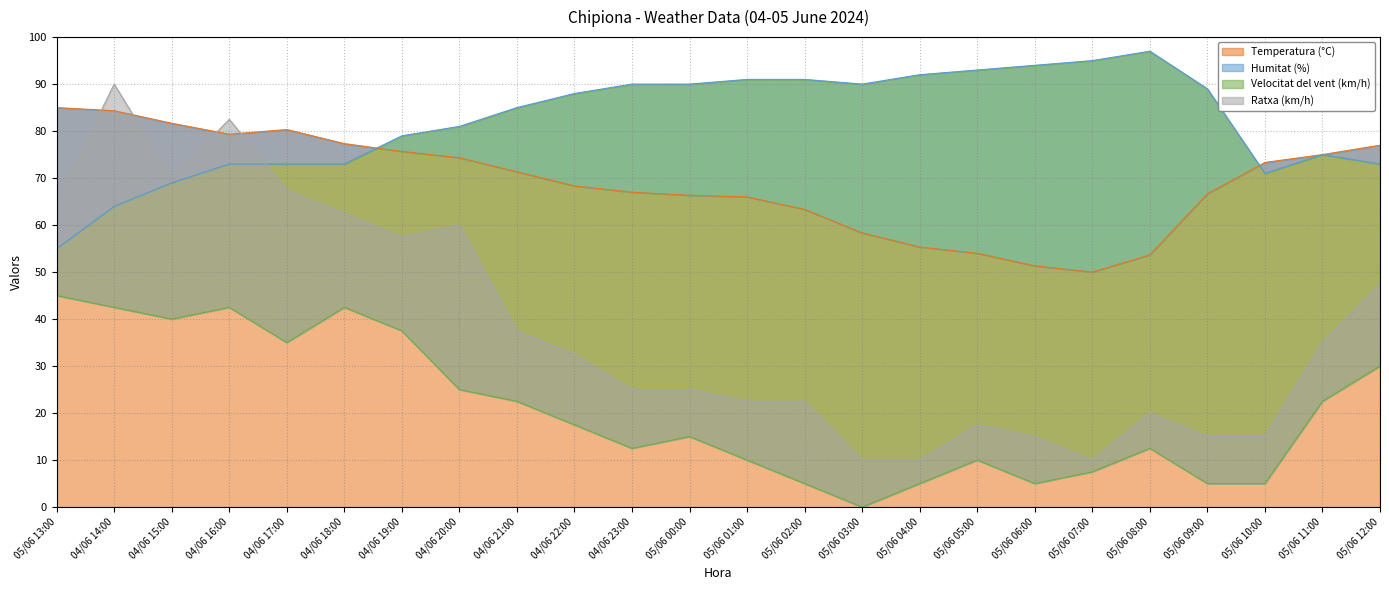

Which series ends up on top after the final intersection of Temperatura (°C) and Humitat (%)?

Temperatura (°C)